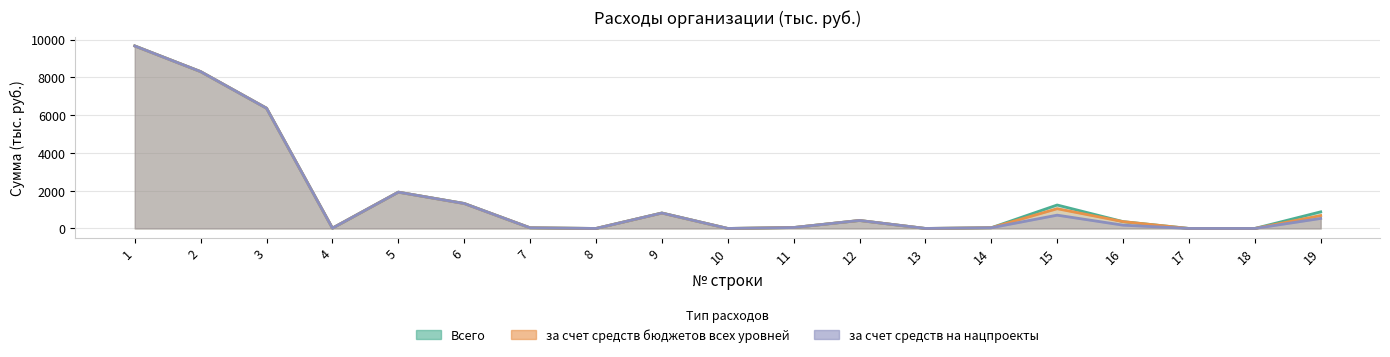

True or false: за счет средств бюджетов всех уровней and за счет средств на нацпроекты intersect in this chart.

False